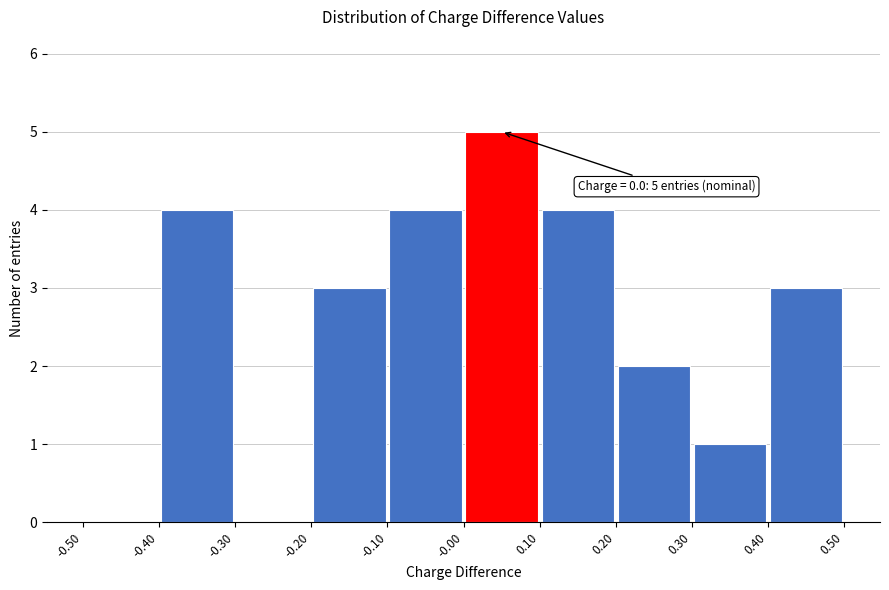

Over which range of the x-axis is the bar tallest?

-0.00 to 0.10